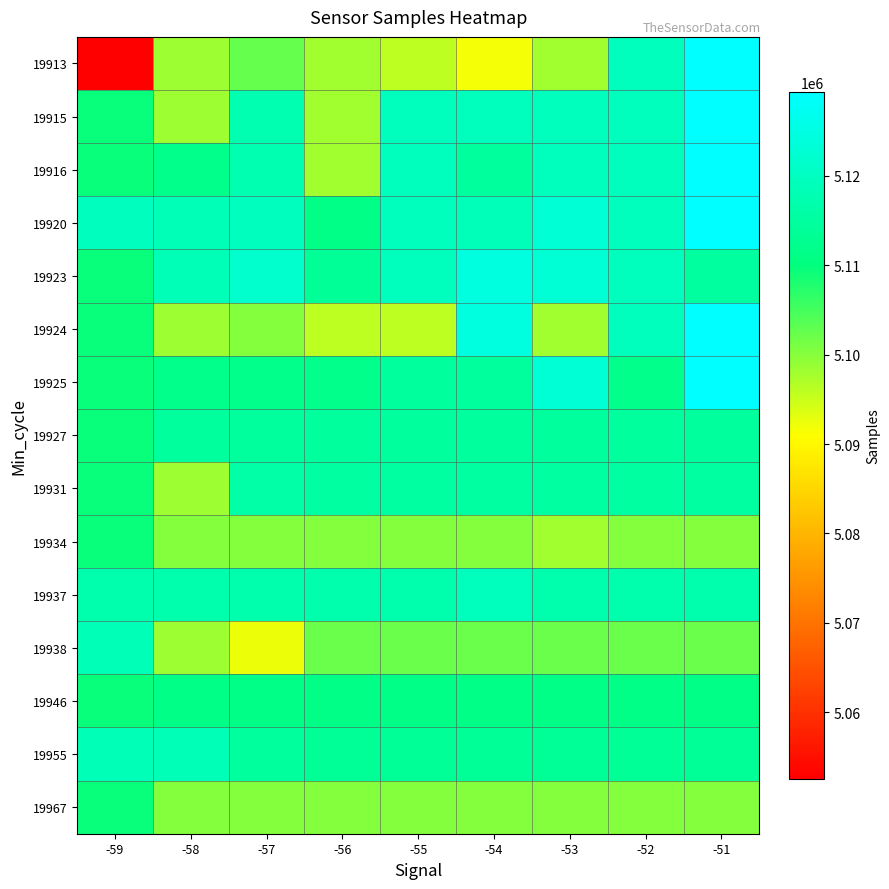

Which has a higher value, -53 or -52?

-52